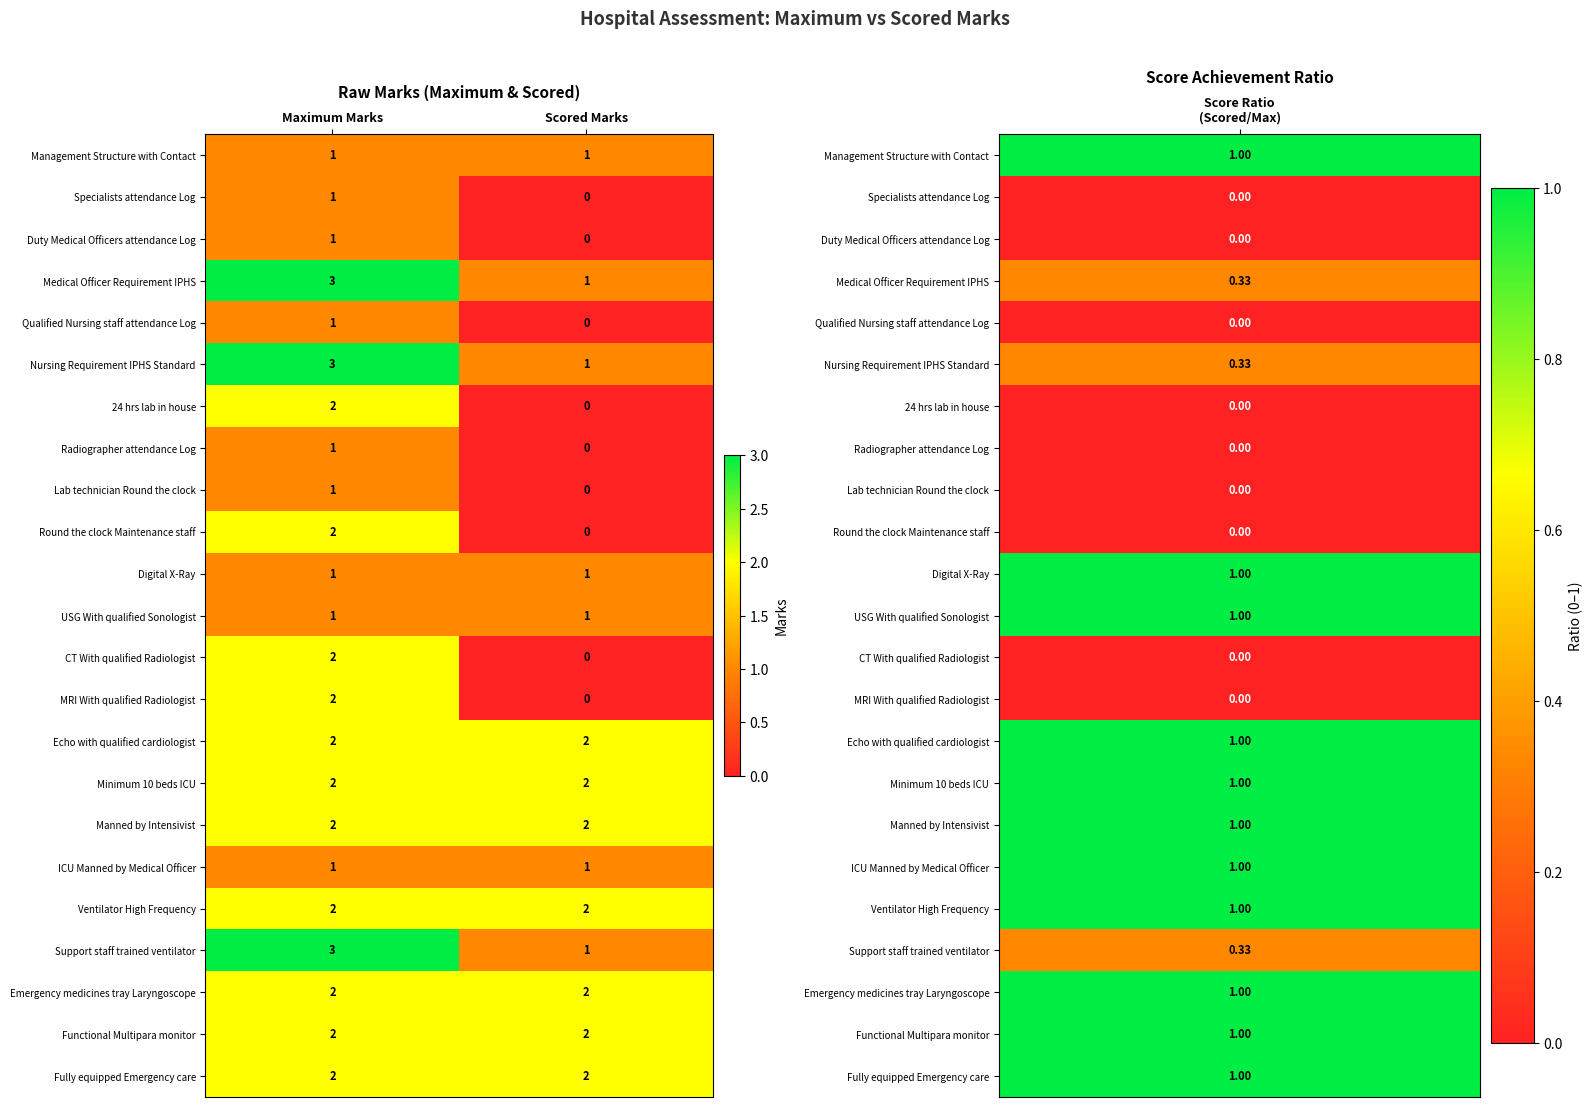

How many series are shown in this chart?

23